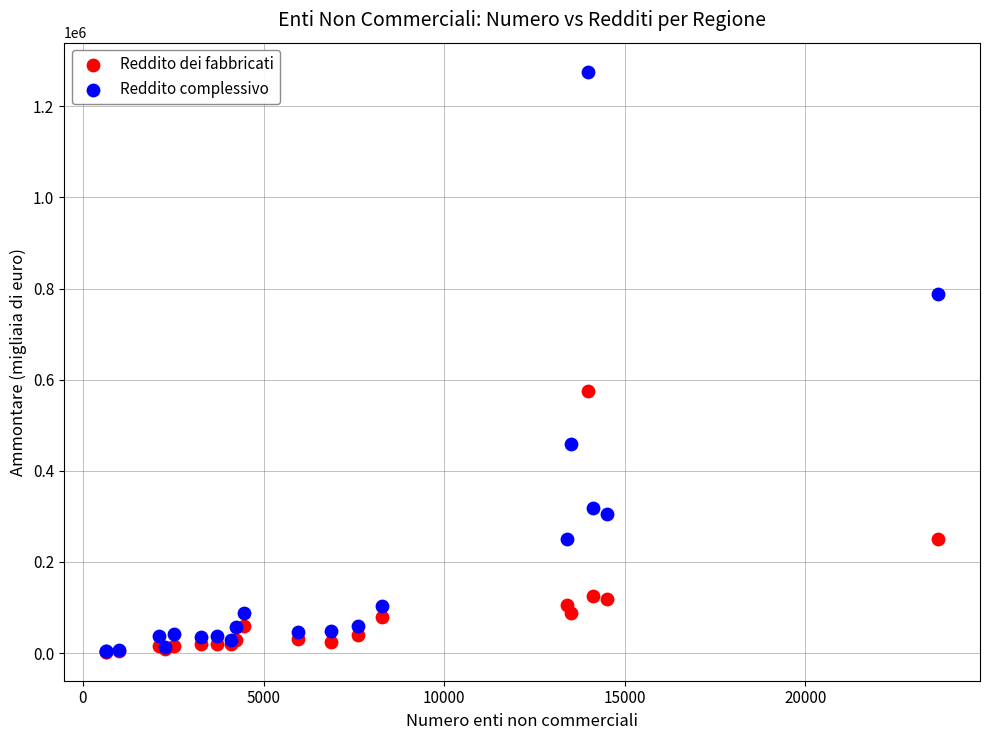

Across all series, what Y value is closest to 639475?

574737